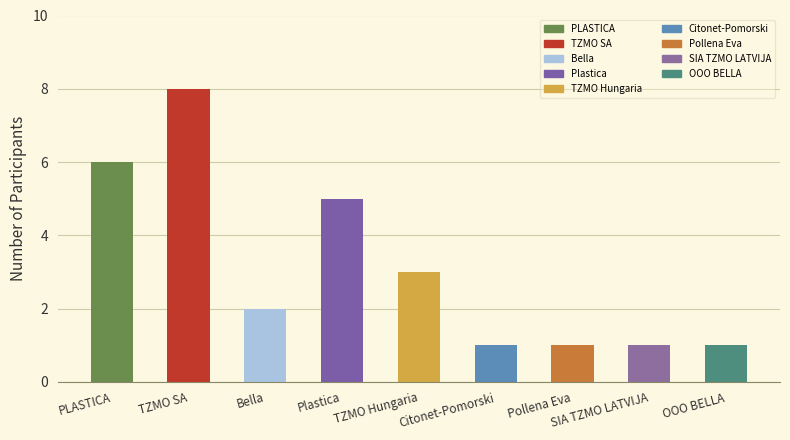

Reading left to right, what are all the values shown in this chart?

6	8	2	5	3	1	1	1	1